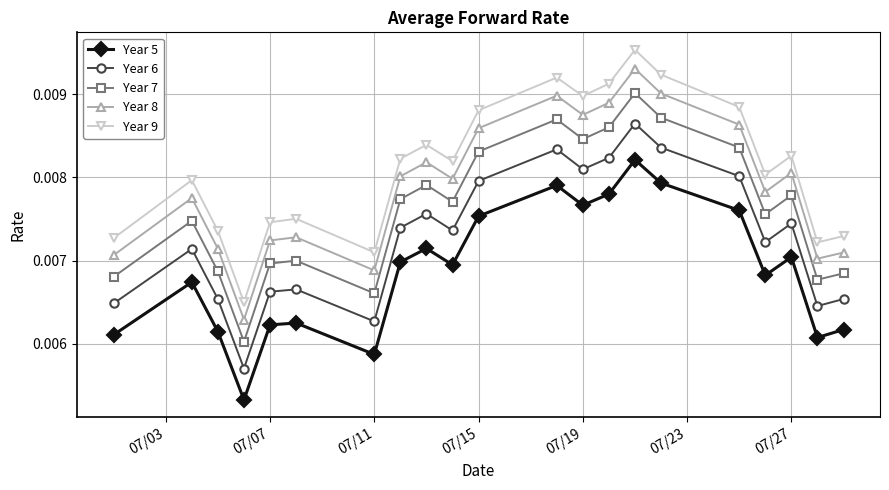

True or false: Year 7 and Year 9 cross at least once.

False